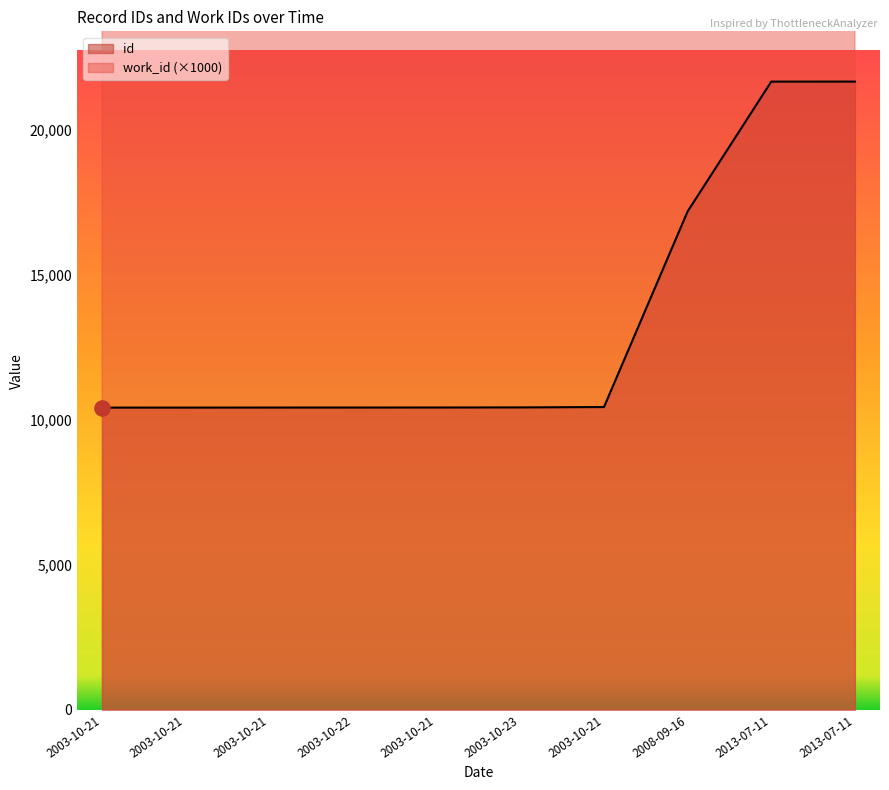

Which series reaches the maximum Y coordinate?

work_id